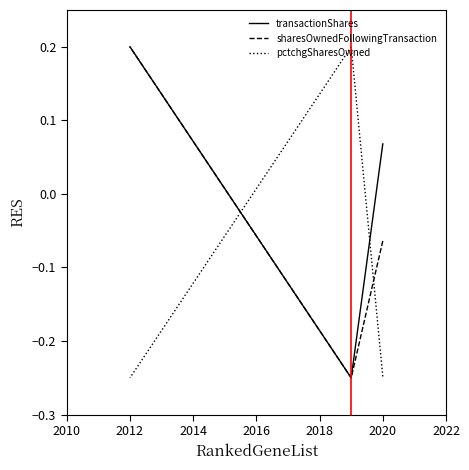

How many lines are shown in the chart?

3